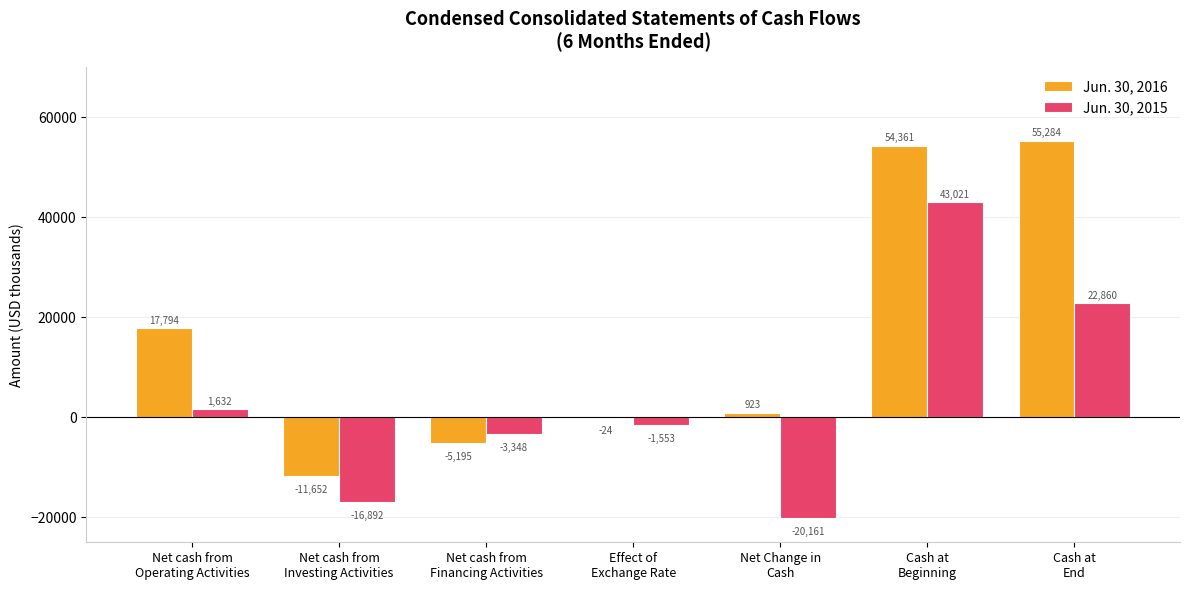

Reading left to right, what are all the values shown in this chart?

Jun. 30, 2016: Net cash from
Operating Activities=17794	Net cash from
Investing Activities=-11652	Net cash from
Financing Activities=-5195	Effect of
Exchange Rate=-24	Net Change in
Cash=923	Cash at
Beginning=54361	Cash at
End=55284
Jun. 30, 2015: Net cash from
Operating Activities=1632	Net cash from
Investing Activities=-16892	Net cash from
Financing Activities=-3348	Effect of
Exchange Rate=-1553	Net Change in
Cash=-20161	Cash at
Beginning=43021	Cash at
End=22860